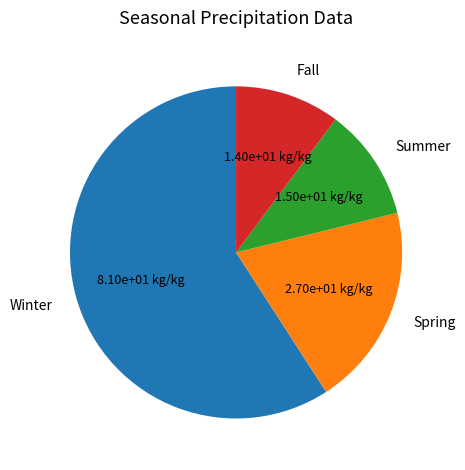

What is the majority slice?

Winter